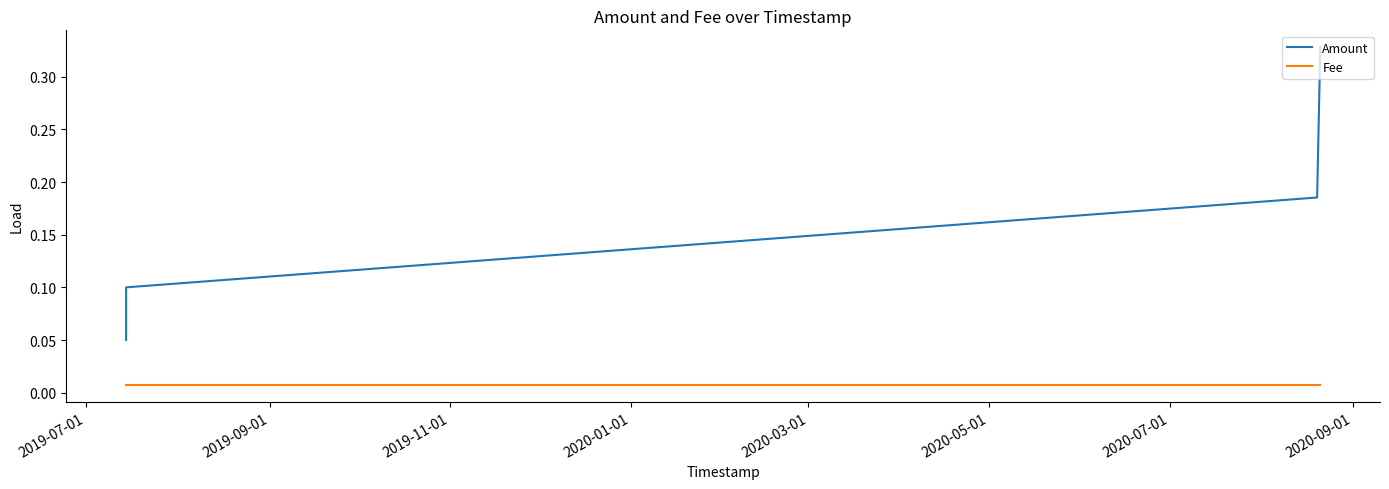

The Fee series shows 0.0 at 2020-01-01. True or false?

True